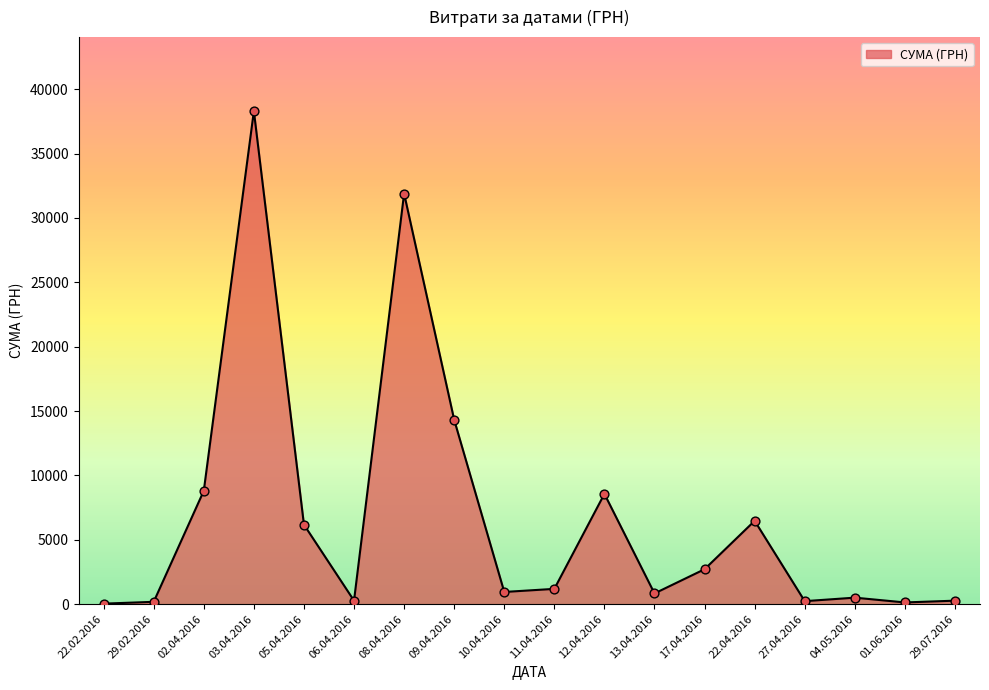

What is the ratio of the value at 13.04.2016 to the value at 22.04.2016?

0.1